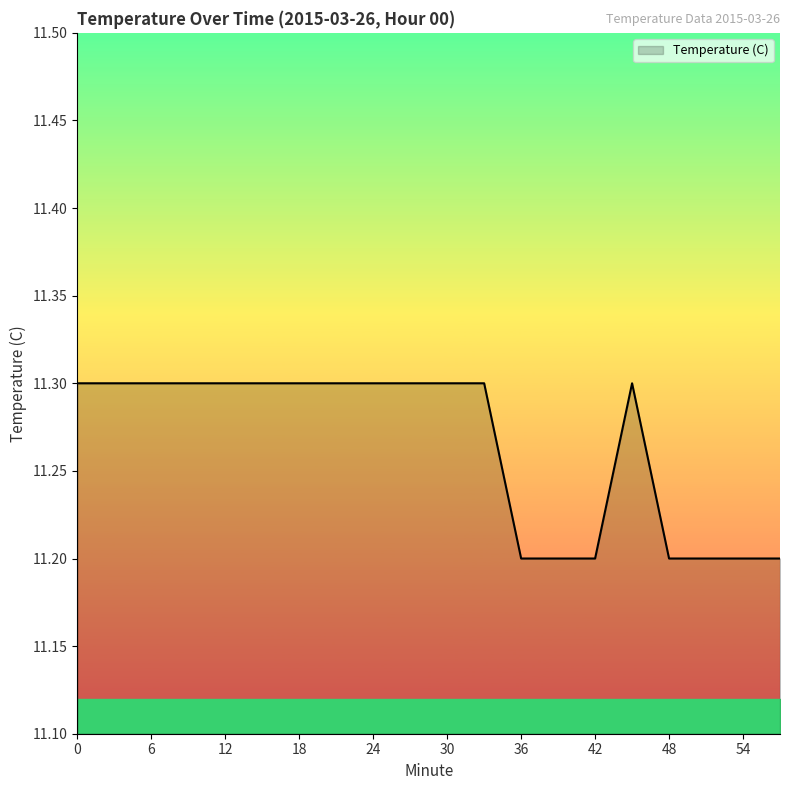

What is the maximum value shown in the chart?

11.3